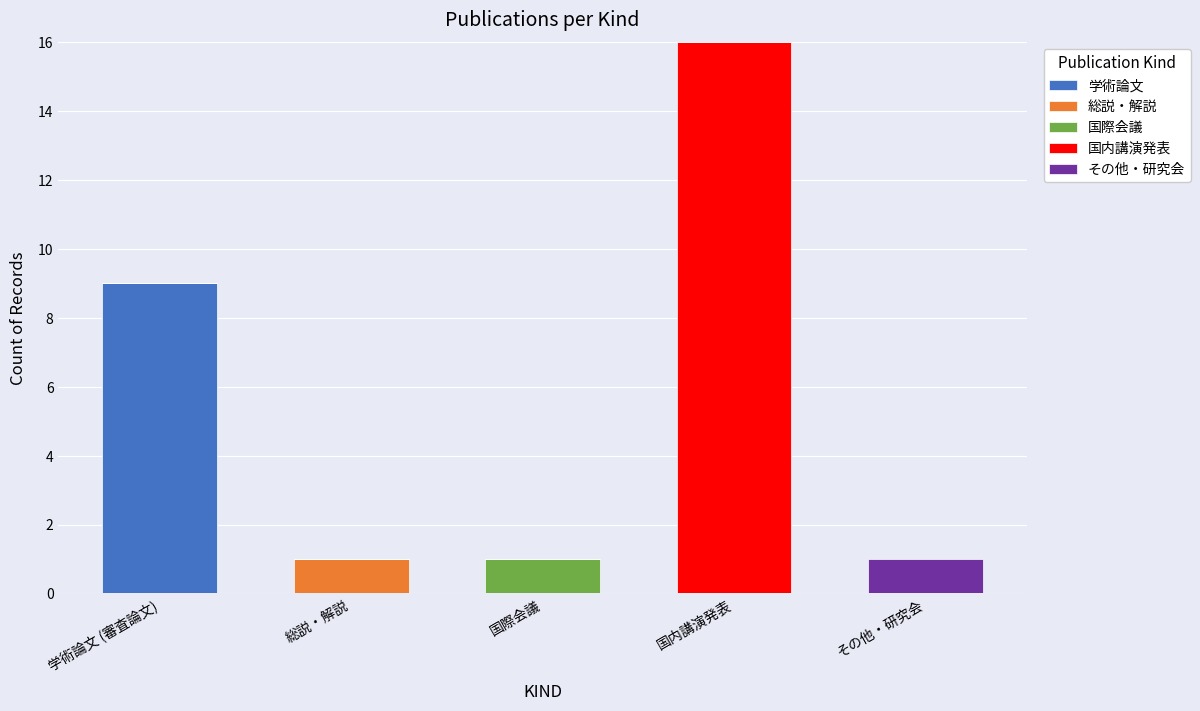

Does the chart contain stacked bars?

Yes